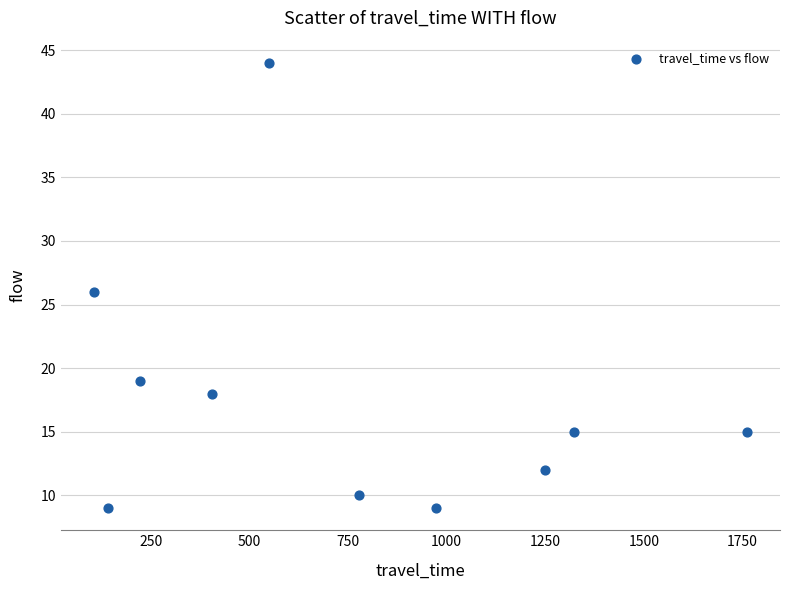

What is the average Y value?

18